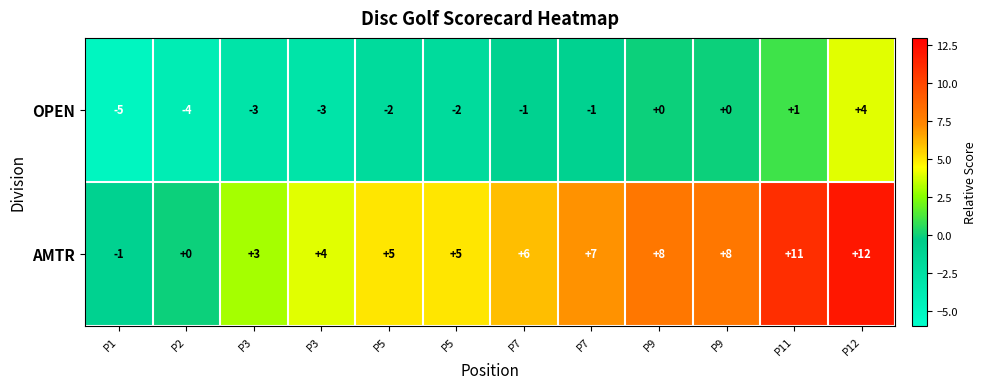

What is the minimum value shown in the chart?

-5